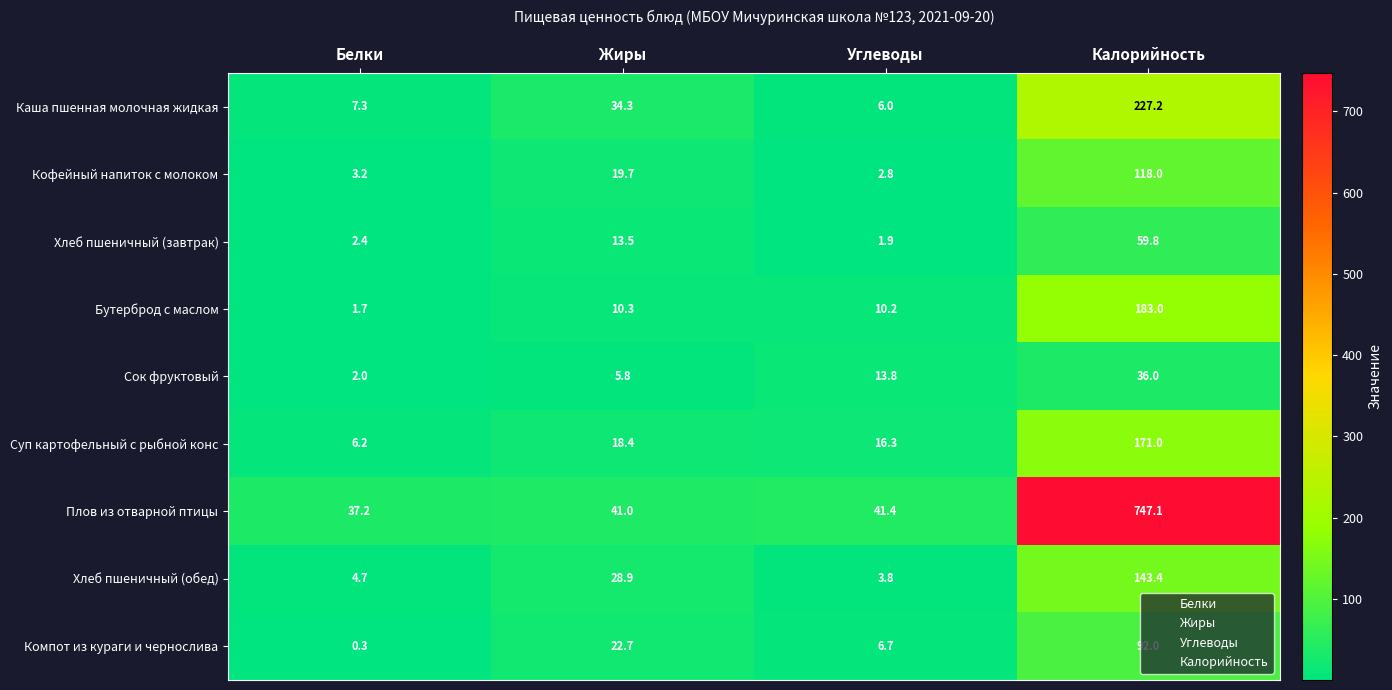

The value of Компот из кураги и чернослива at Углеводы is 2.9. True or false?

False